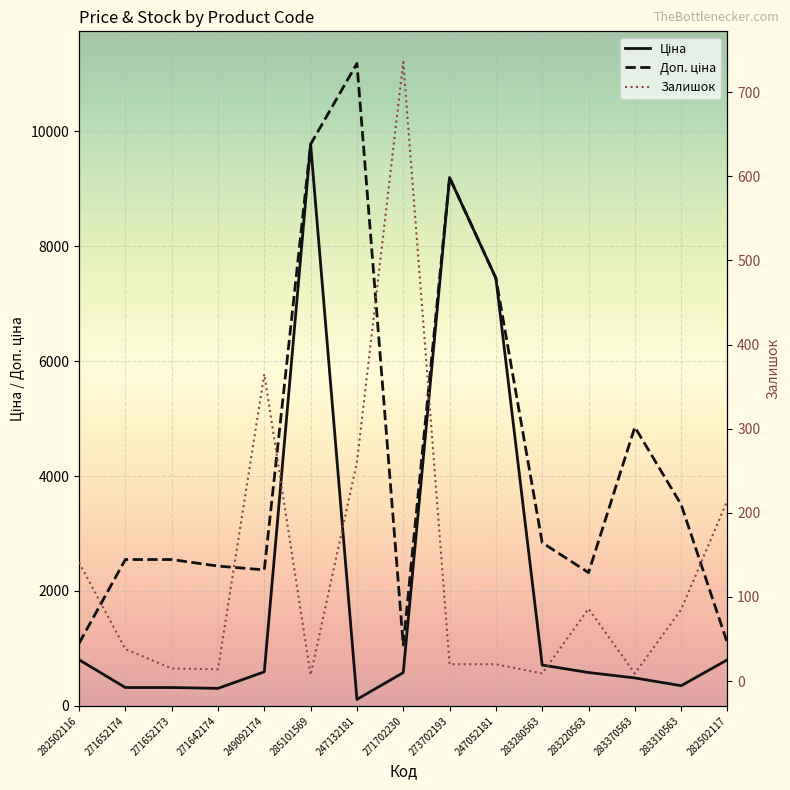

Is the value of Ціна at 282502116 greater than the value of Залишок at 285101569?

Yes